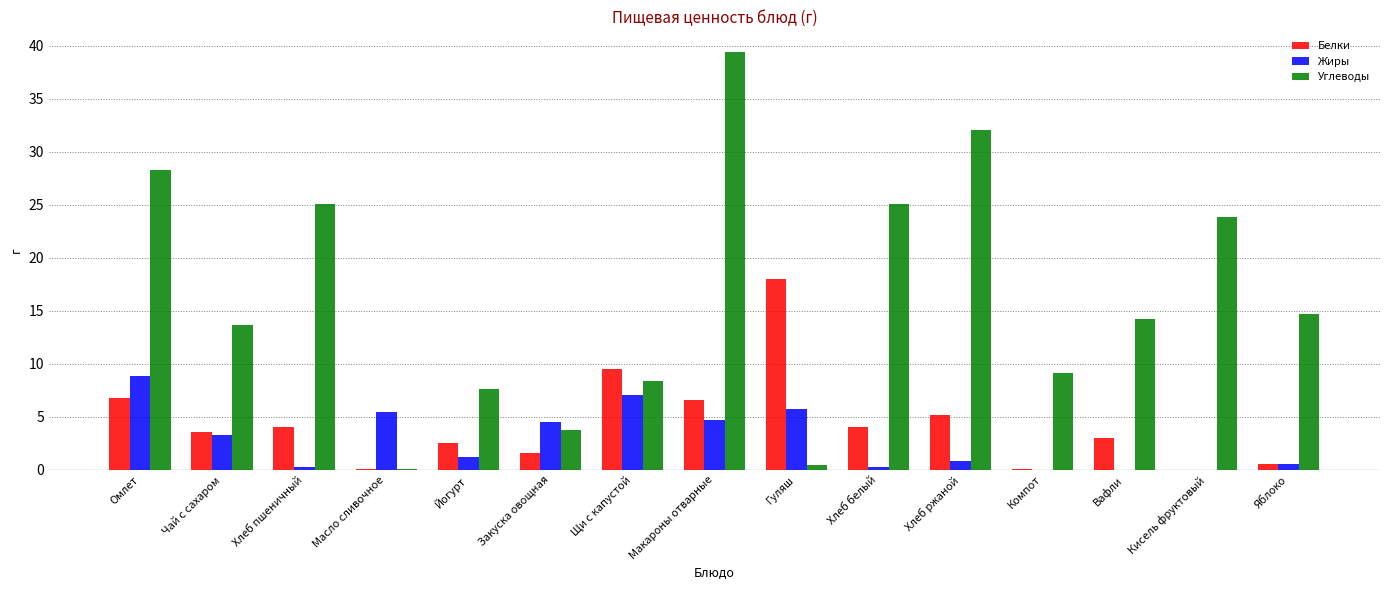

How many groups of bars are there?

15